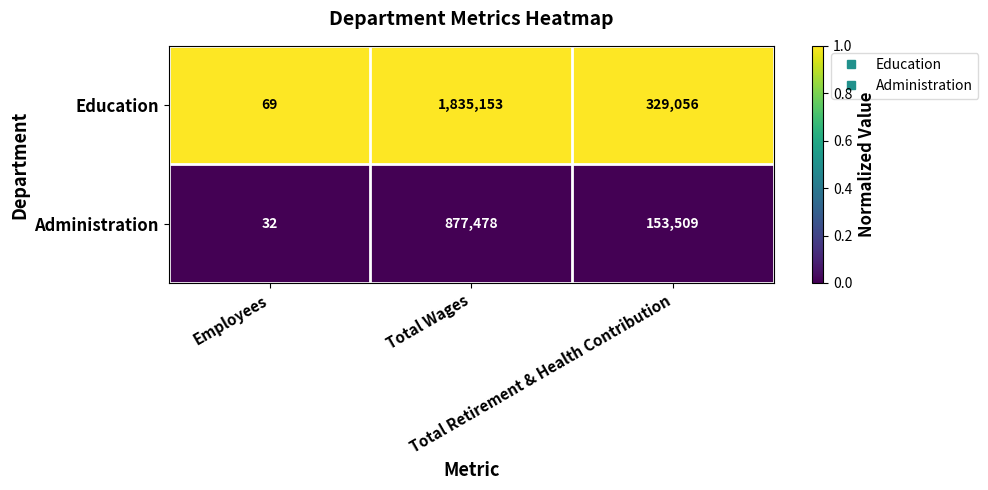

What is the maximum value shown in the chart?

1835153